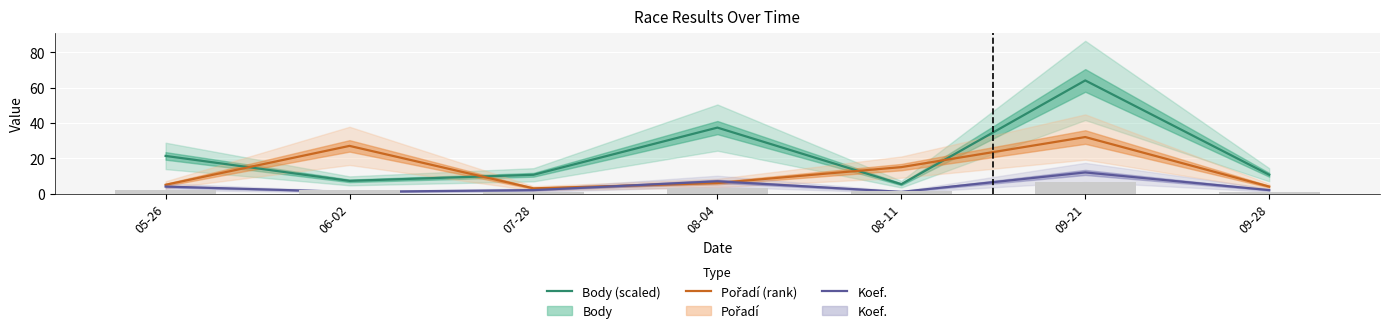

The value of Pořadí (rank) at 08-11 is 15.0. True or false?

True